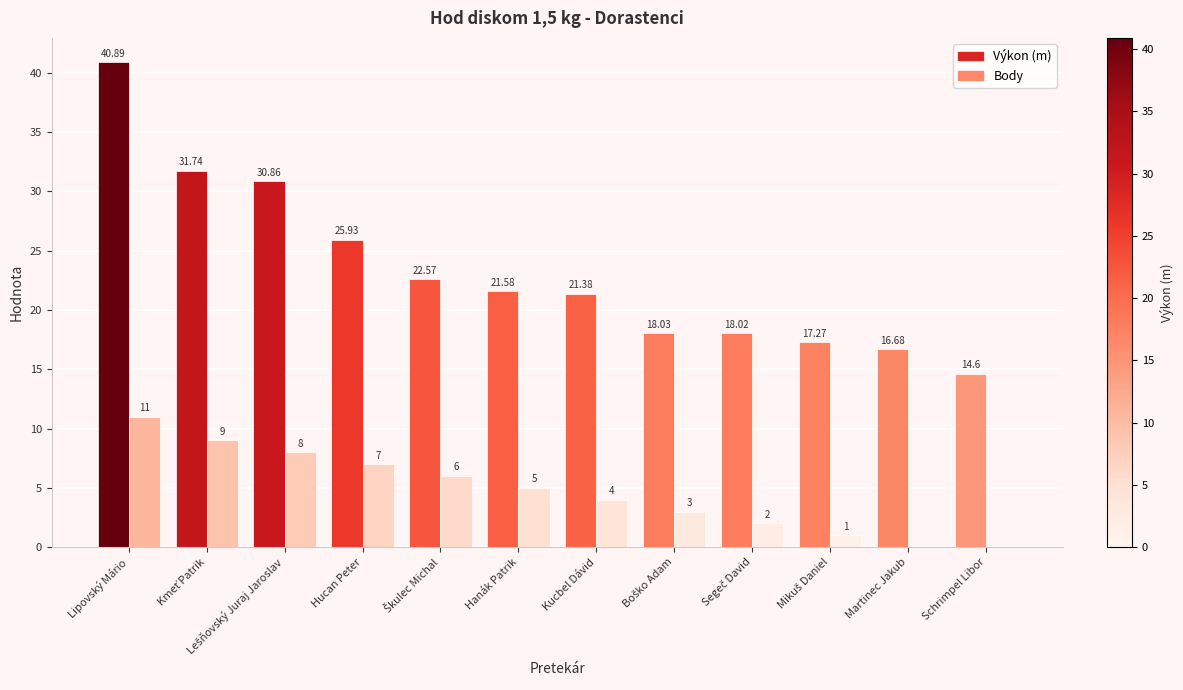

At which category is the sum across all series the highest?

Lipovský Mário